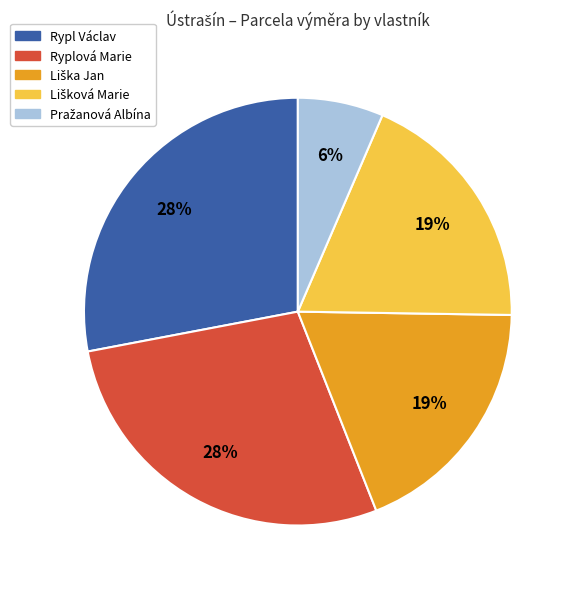

Is there any slice that represents more than half of the pie?

No